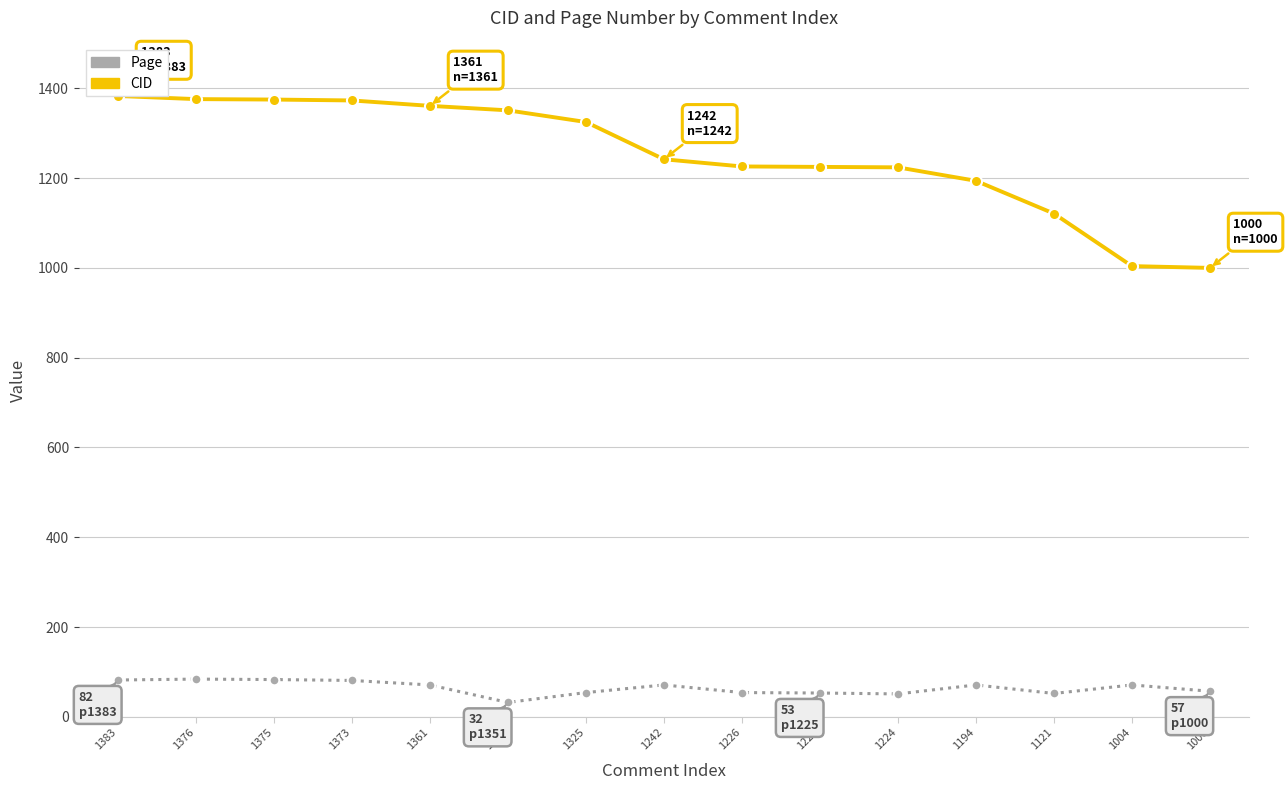

Which series has the widest spread of values?

CID